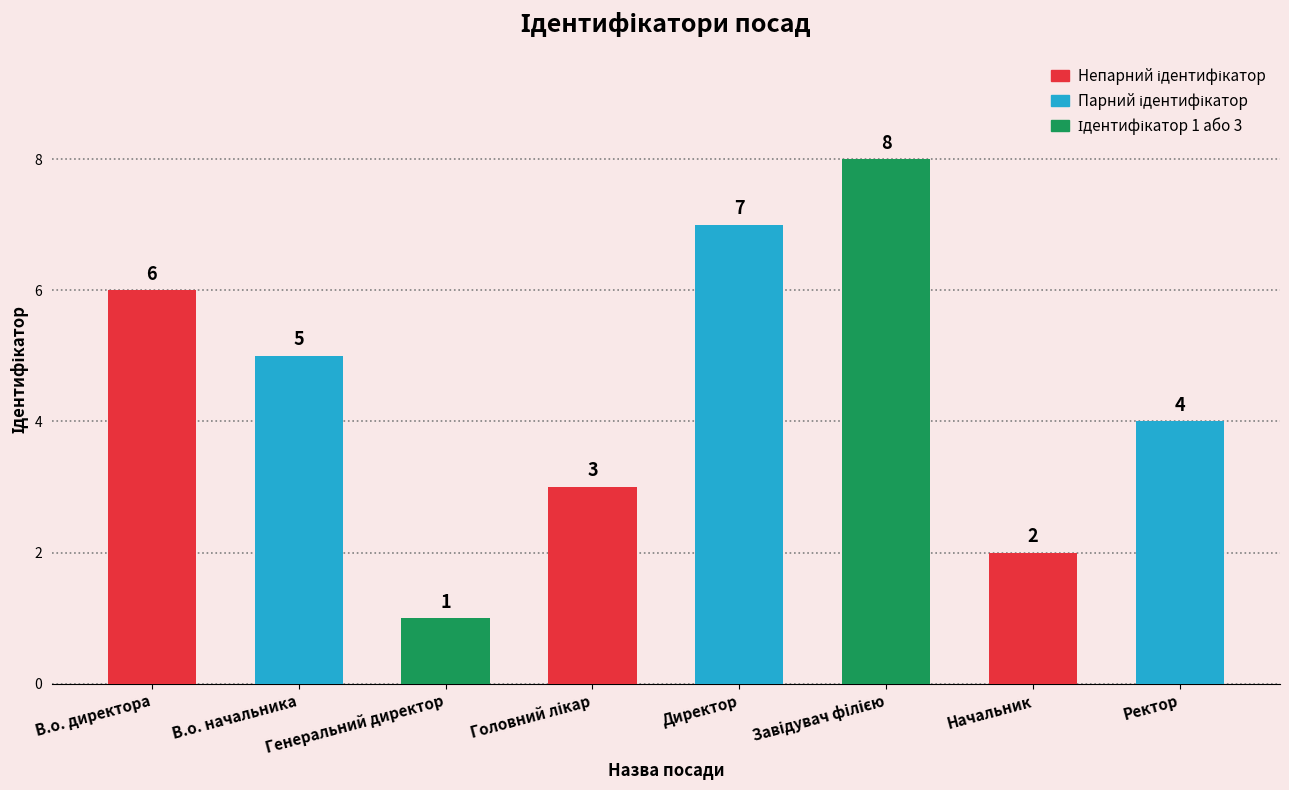

What is the label of the 7th bar from the right?

В.о. начальника